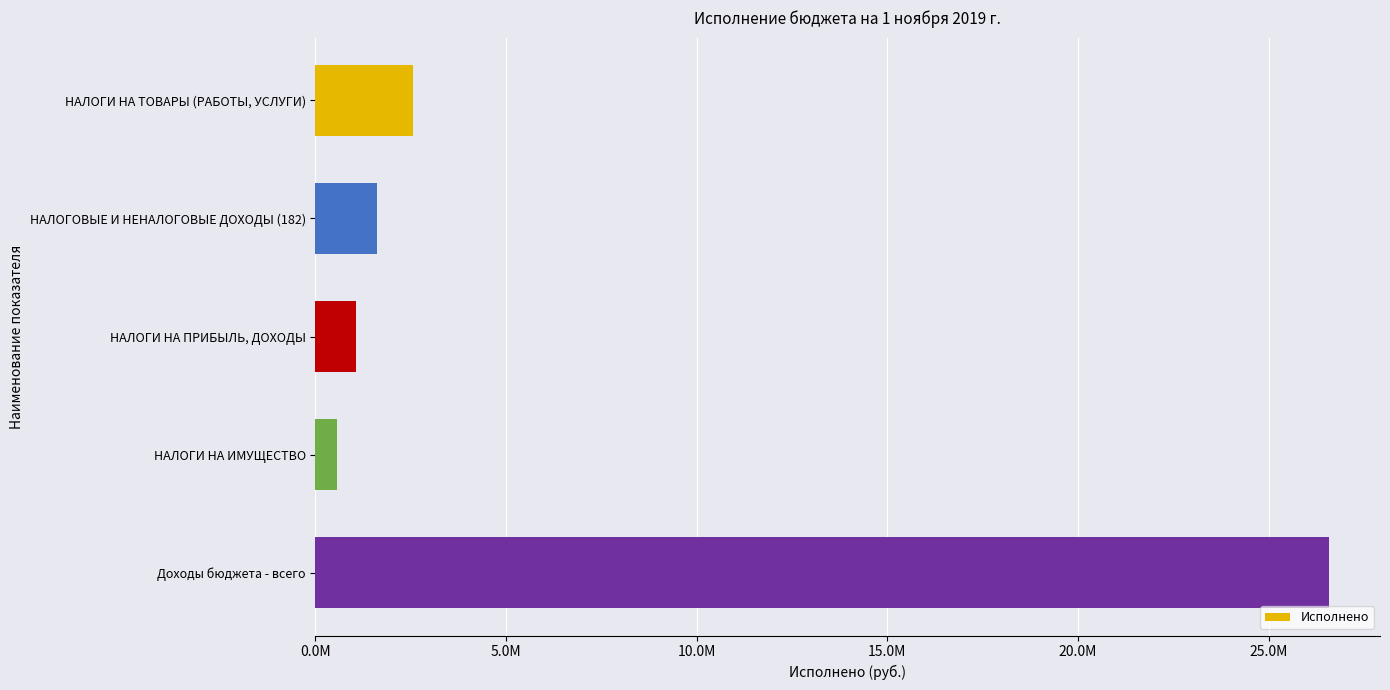

Does the chart contain any negative values?

No